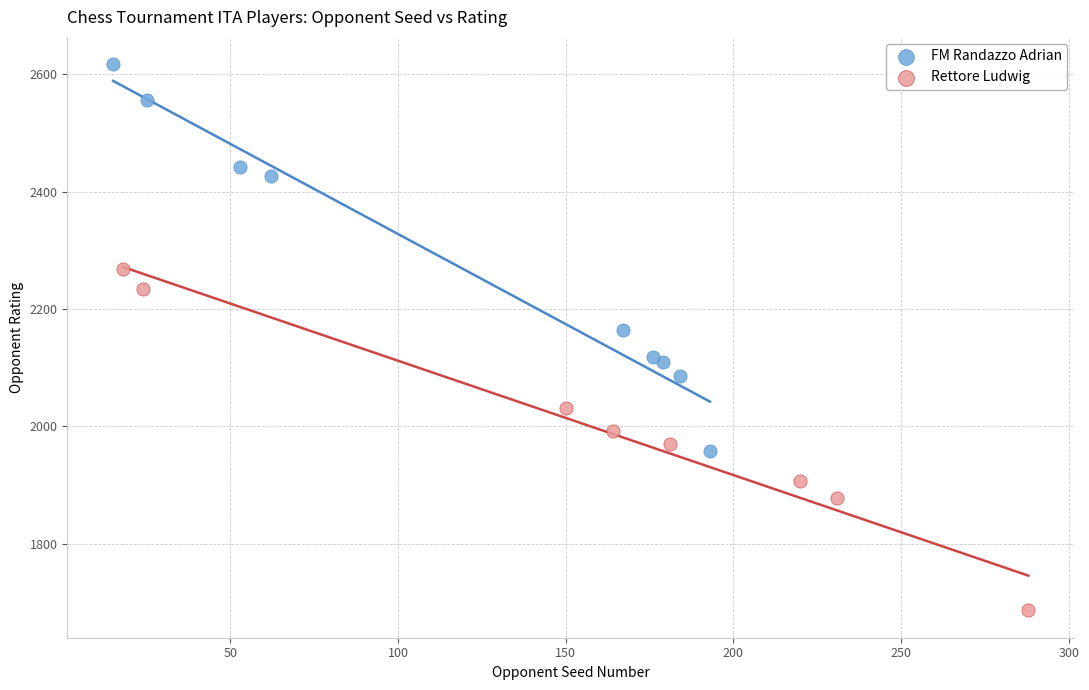

Which series has the largest Y range (max minus min)?

FM Randazzo Adrian